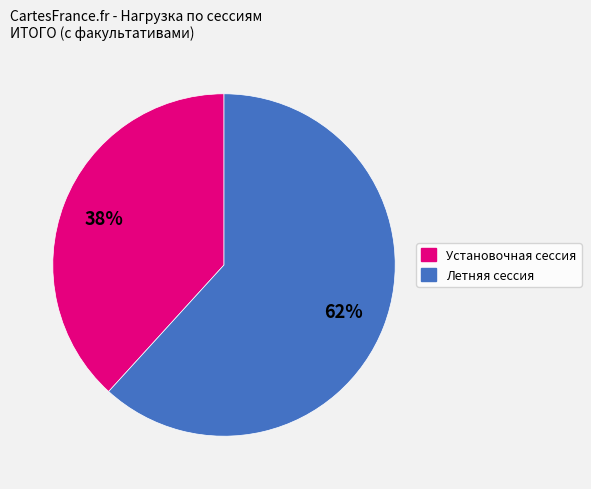

What percentage is the Летняя сессия slice, to the nearest percent?

62%